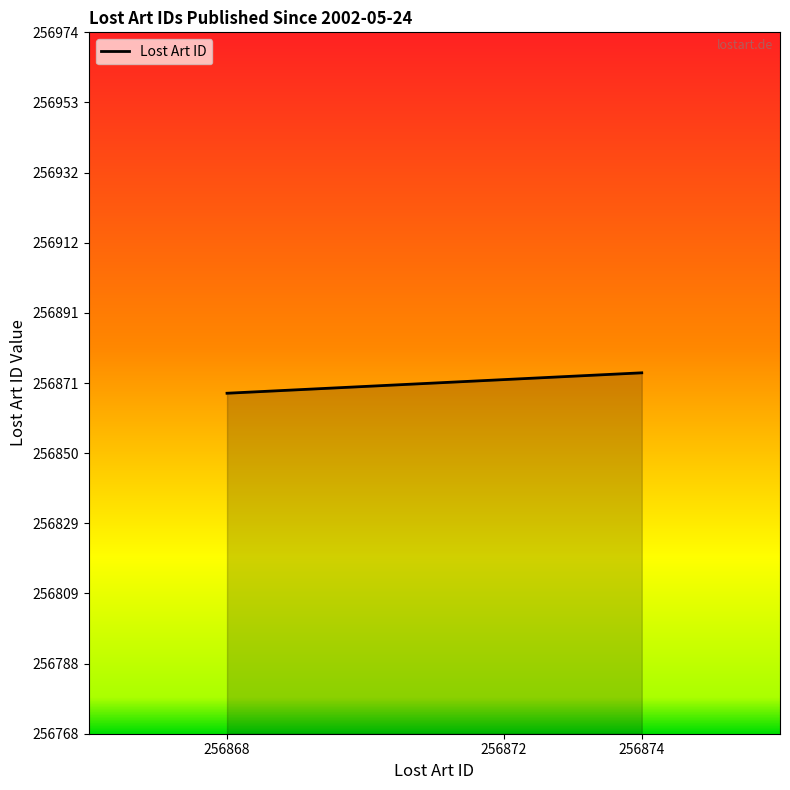

True or false: the data shows 53933 at 256874.

False